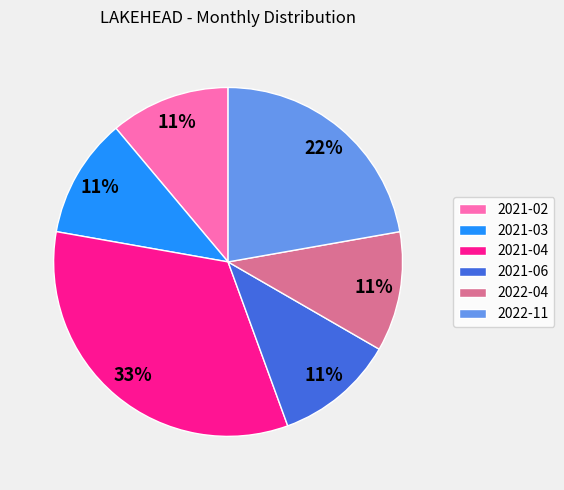

Combined, do 2021-03 and 2021-02 account for over 50%?

No